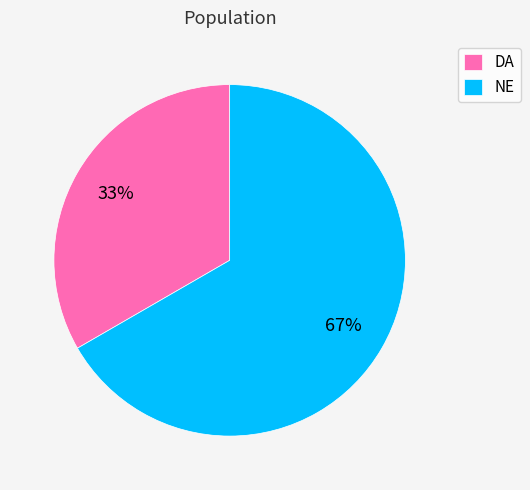

Which category has the smallest portion of the pie?

DA